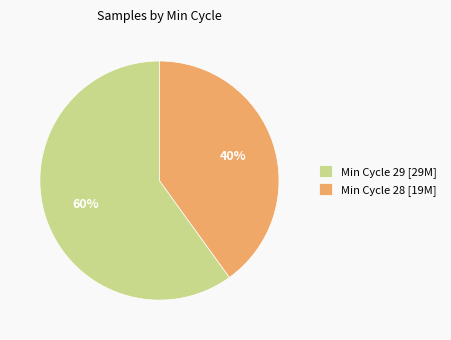

Is it true that Min Cycle 28 [19M] is 40% of the pie?

True